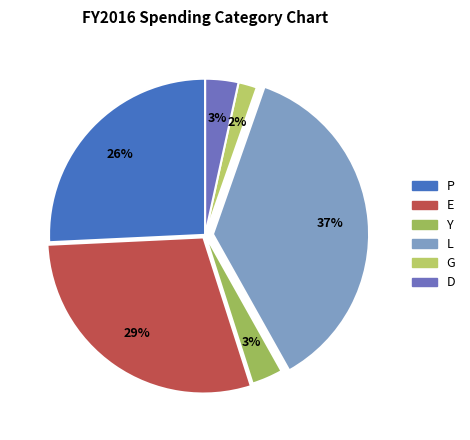

Is there any slice that represents more than half of the pie?

No